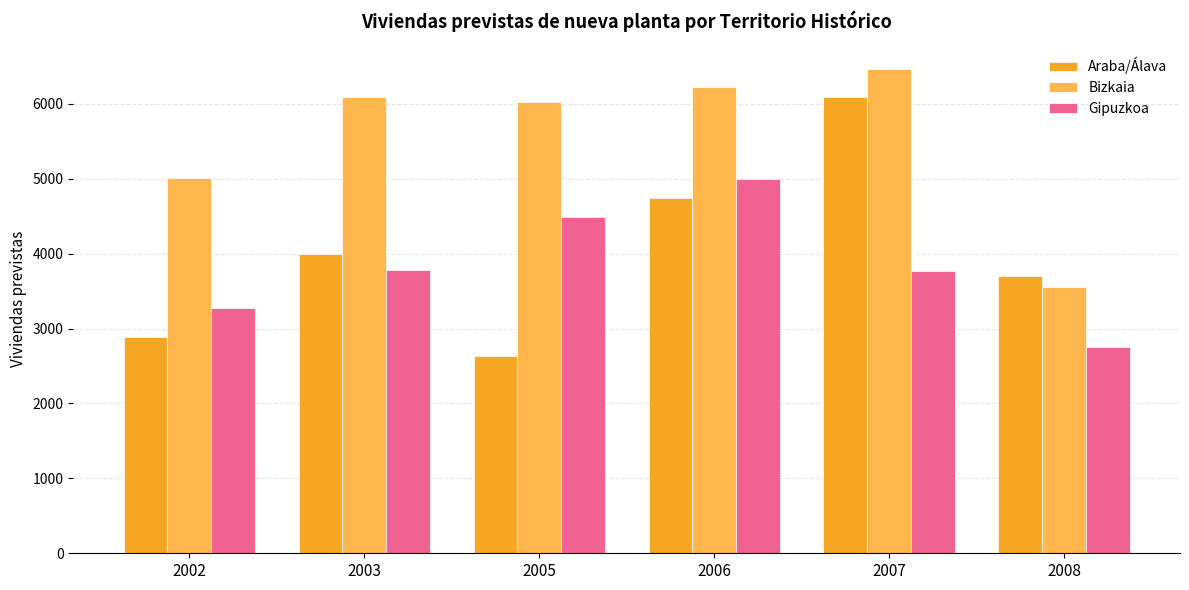

How many groups of bars are there?

6